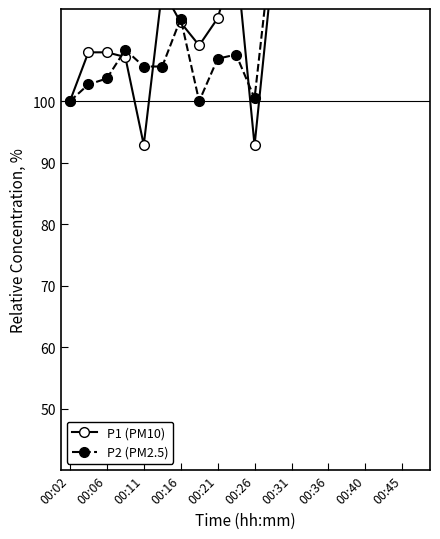

What is the total value across all series at 00:31?

263.3